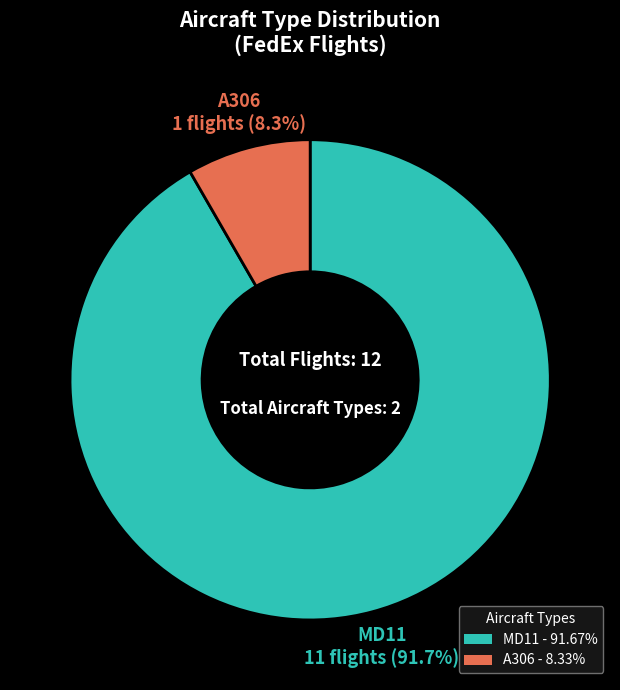

To the nearest percent, what is the difference between the MD11 and A306 slice percentages?

83%